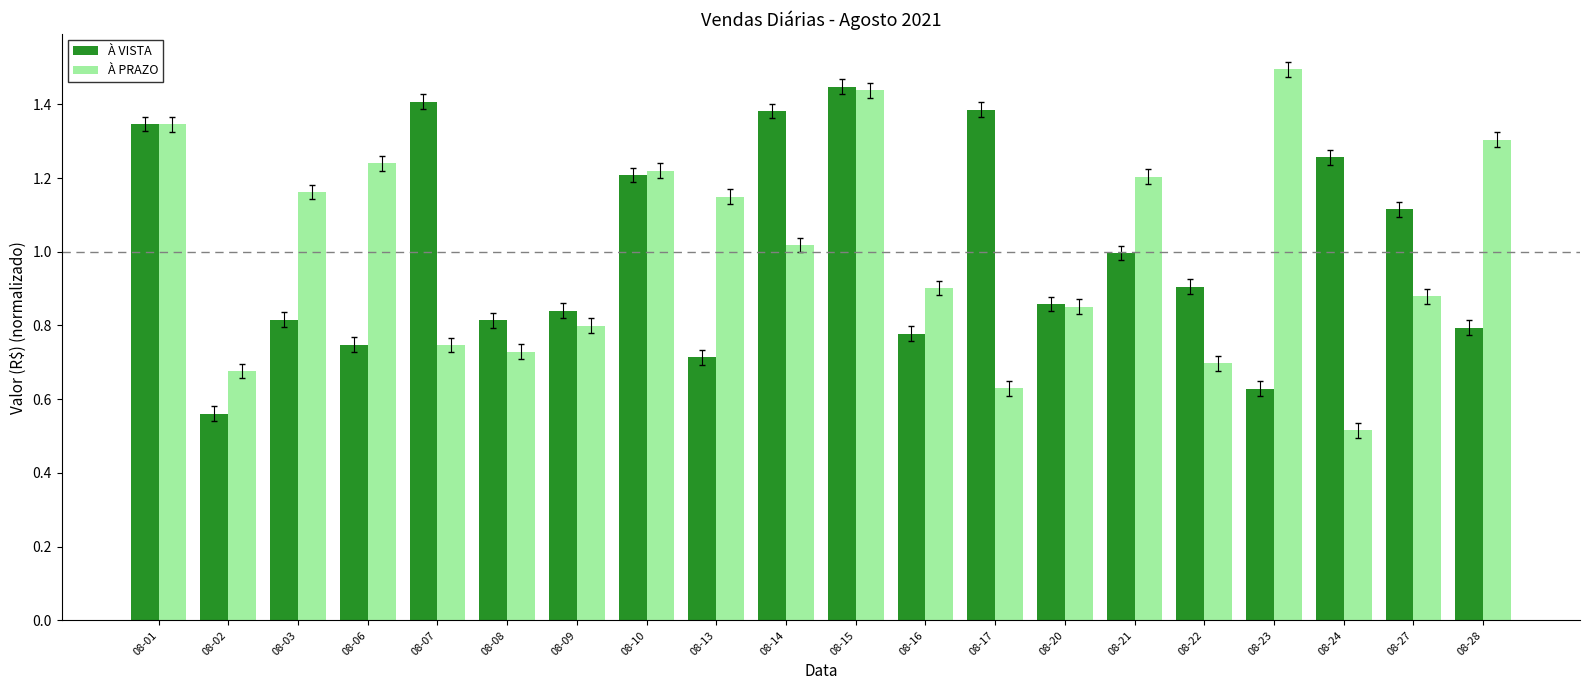

What is the spread (max minus min) of values at 08-13?

0.4